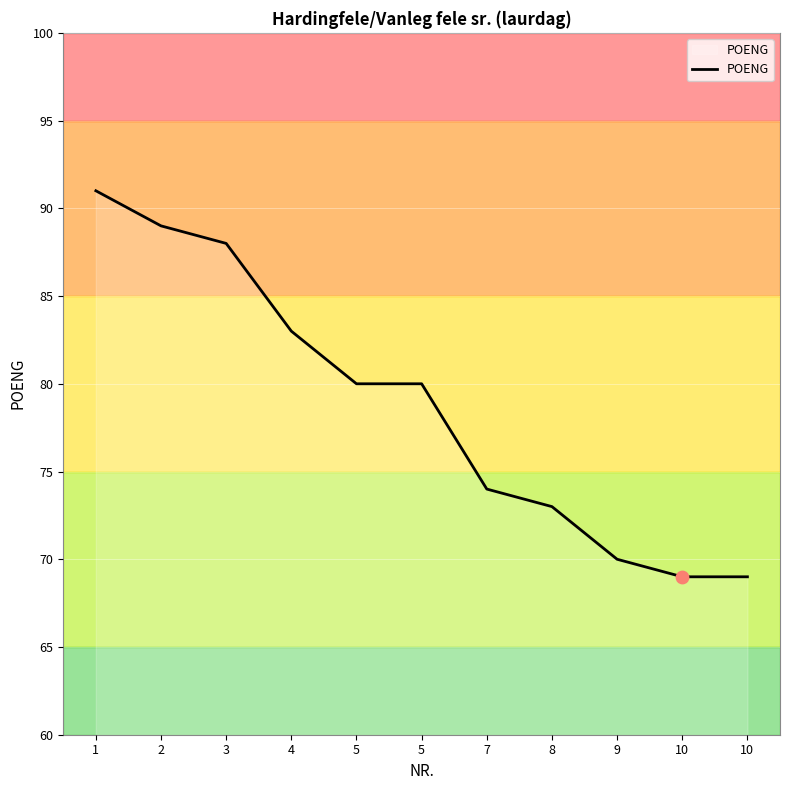

What is the change in value from 2 to 4?

-6